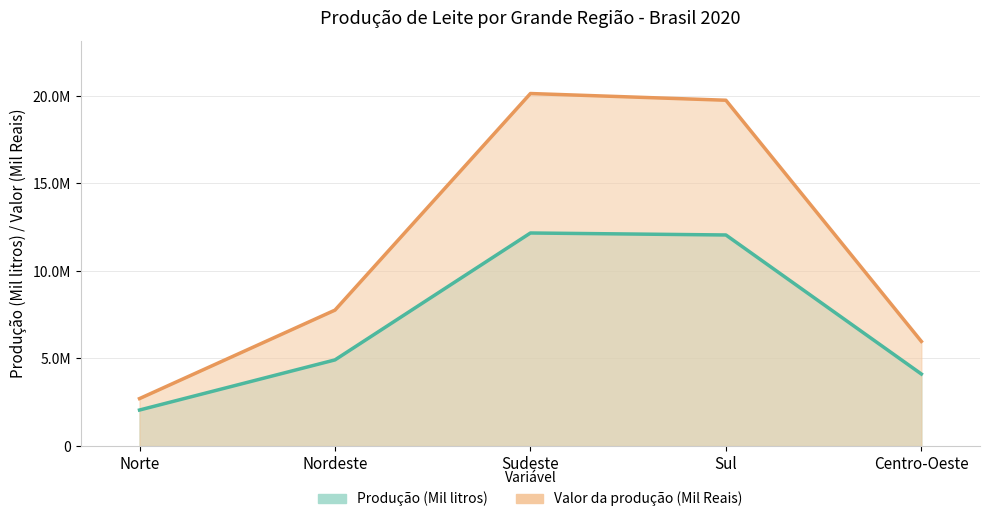

The Valor da produção (Mil Reais) series shows 4497454 at Nordeste. True or false?

False